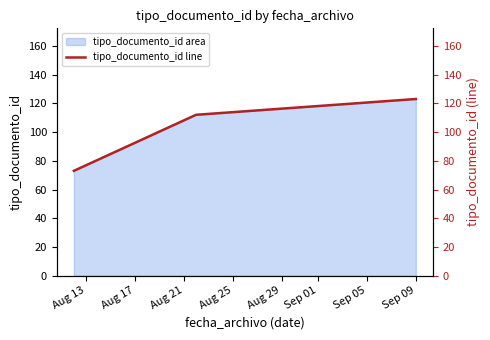

What is the maximum value for tipo_documento_id area?

123